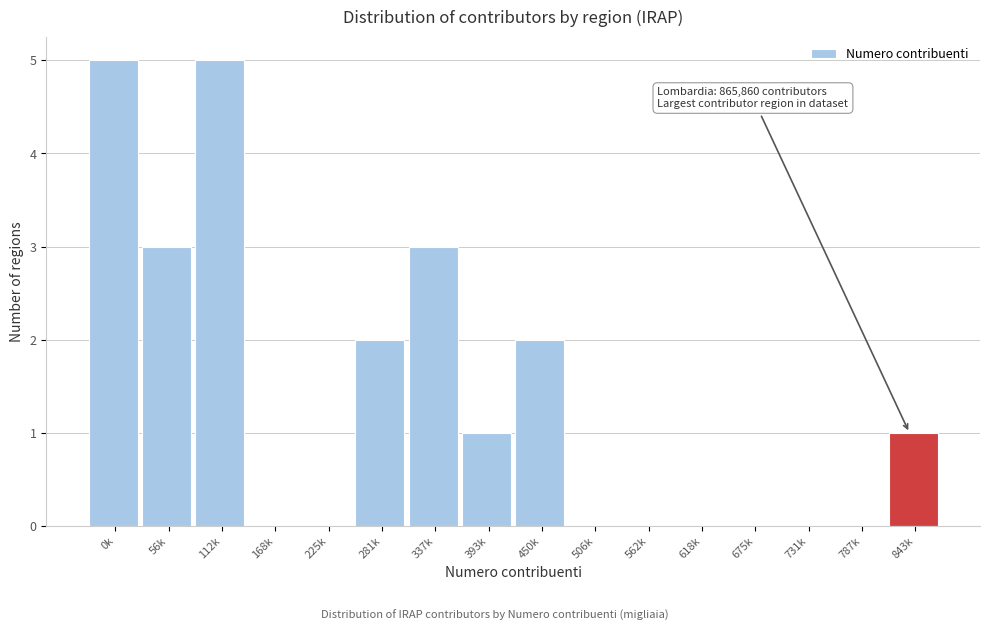

Reading right to left, what are all the values shown in this chart?

843k=1	787k=0	731k=0	675k=0	618k=0	562k=0	506k=0	450k=2	393k=1	337k=3	281k=2	225k=0	168k=0	112k=5	56k=3	0k=5